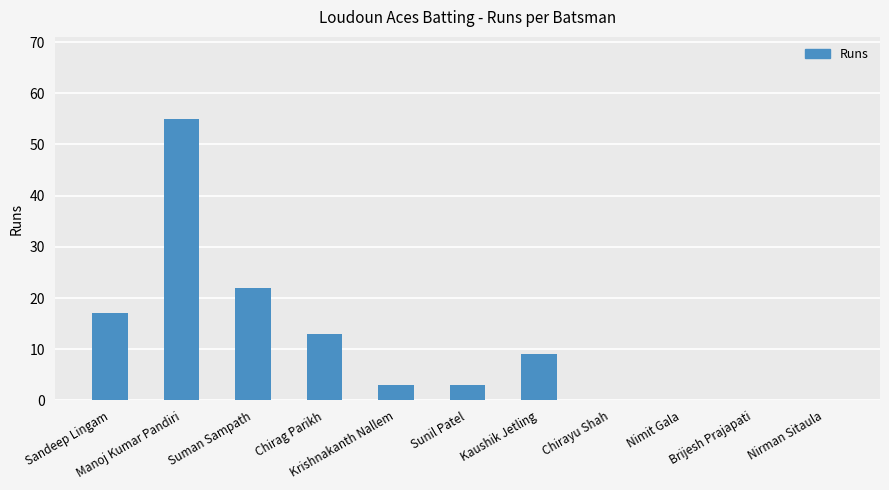

Is it true that the value at Brijesh Prajapati is 32?

False